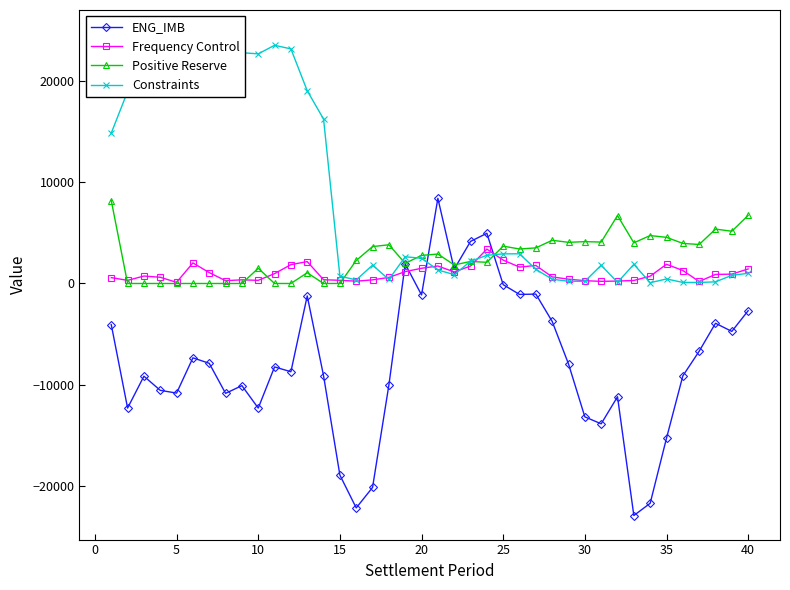

What is the highest value of the Frequency Control series?

3389.7